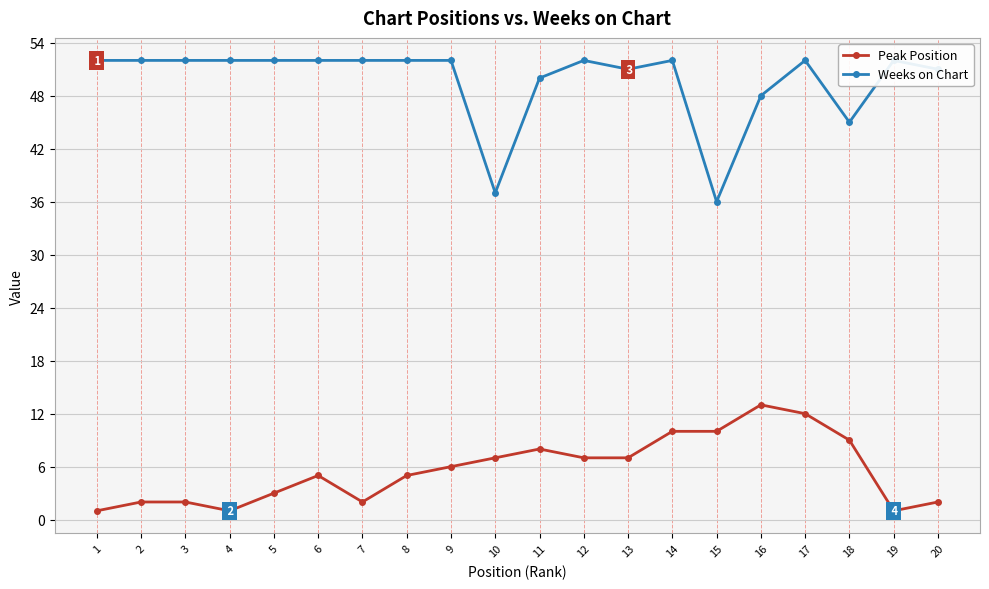

What is the average value of the Weeks on Chart series?

50